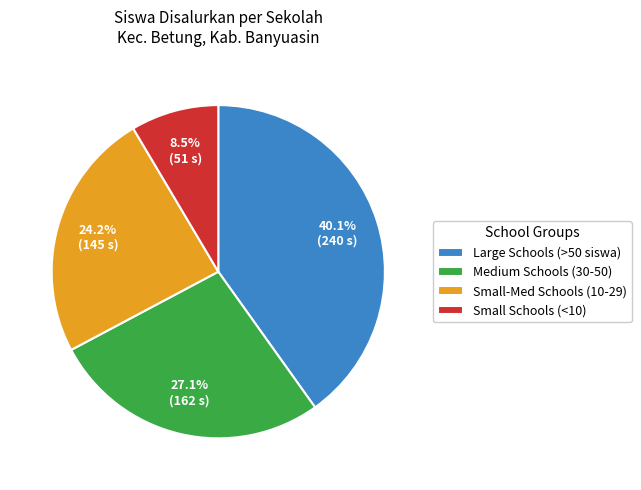

To the nearest percent, what is the difference between the largest and smallest slice percentages?

32%